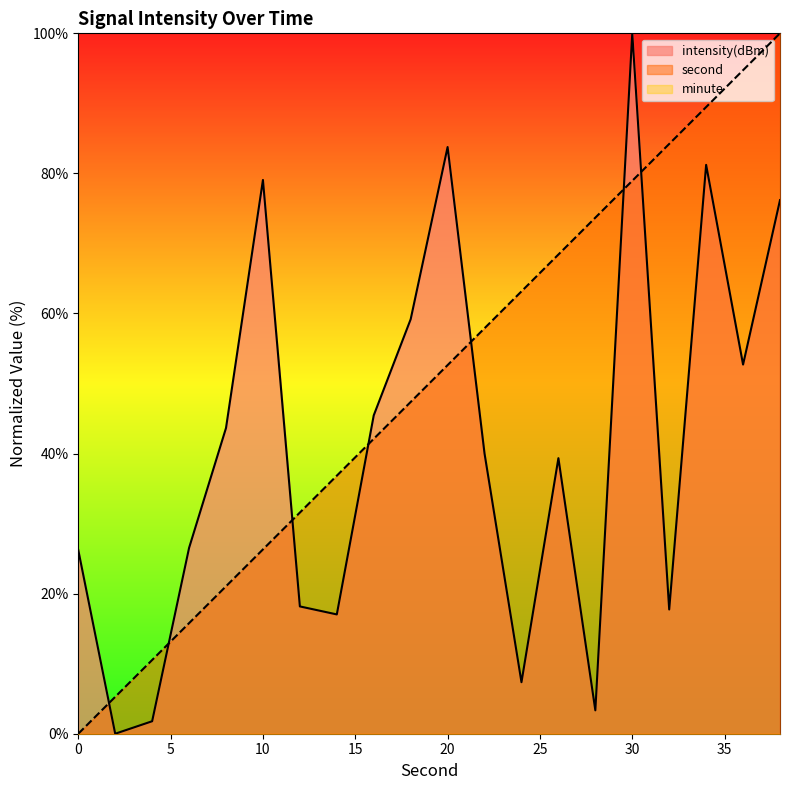

What is the difference between the intensity values at 28 and 38?

72.8